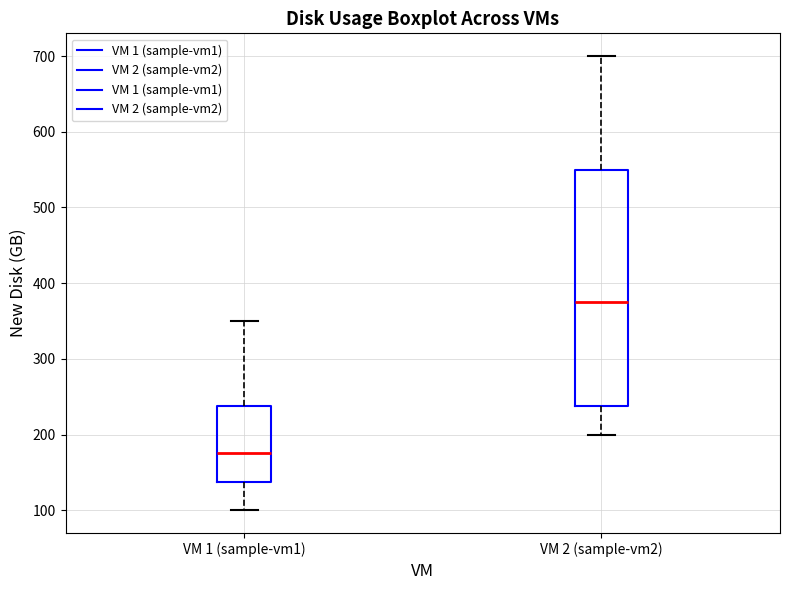

Where does the median line of the box for VM 1 (sample-vm1) sit on the y-axis? The values are not printed on the chart, so give them approximately, as read against the axis.

180